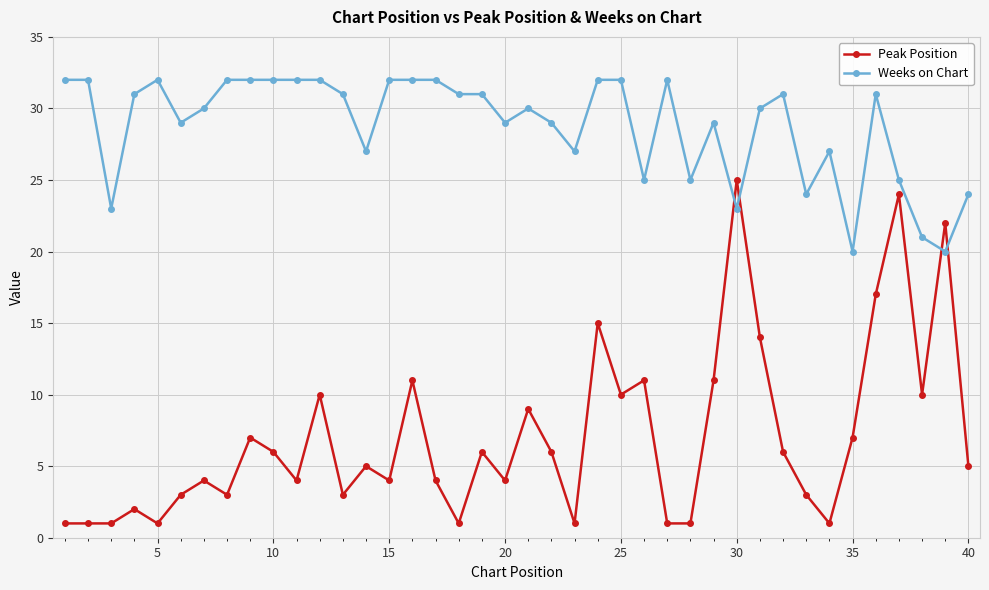

Which series has the largest total across all categories?

Weeks on Chart